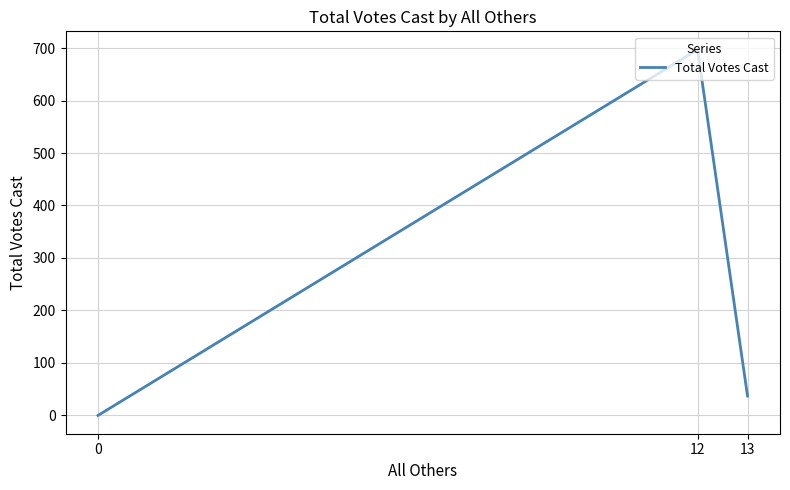

How many data points are above 37?

1